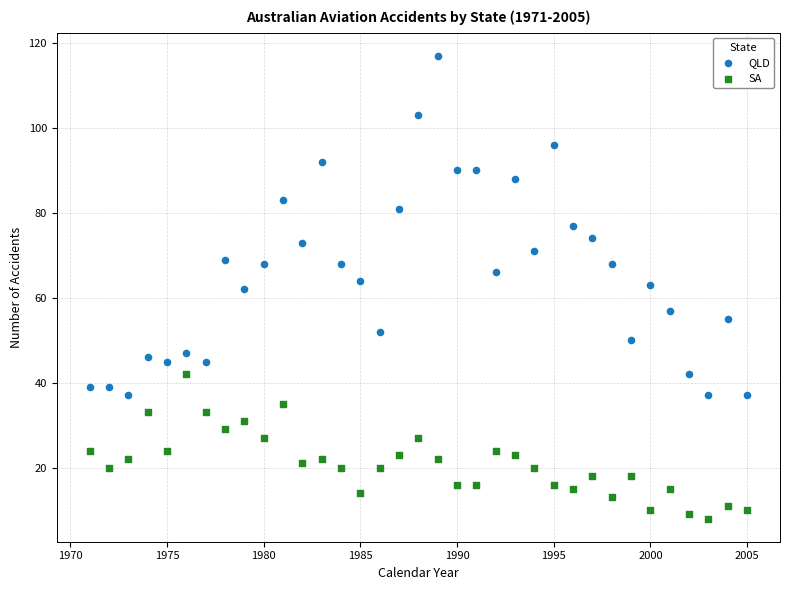

Which series has the widest spread of Y values?

QLD